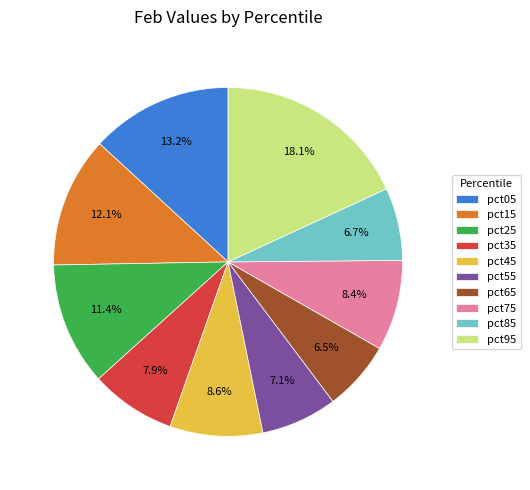

To the nearest percent, what portion does pct25 represent?

11%